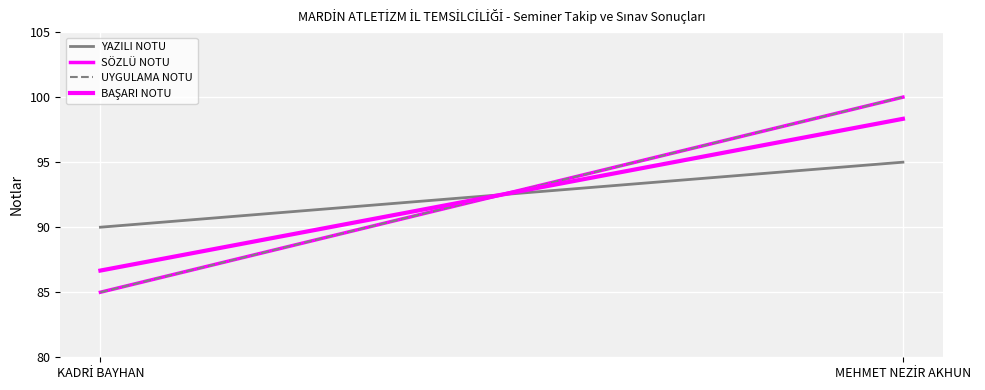

How many lines are shown in the chart?

4